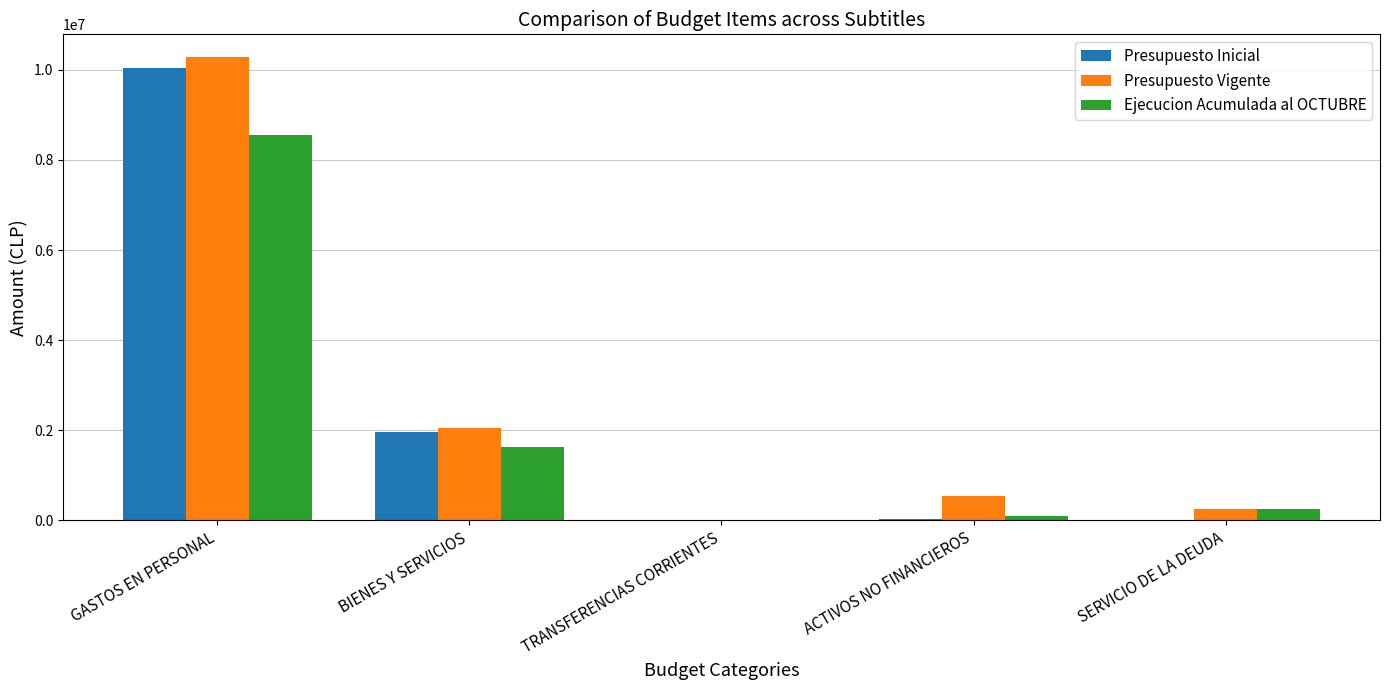

What is the highest value of the Presupuesto Vigente series?

10275224